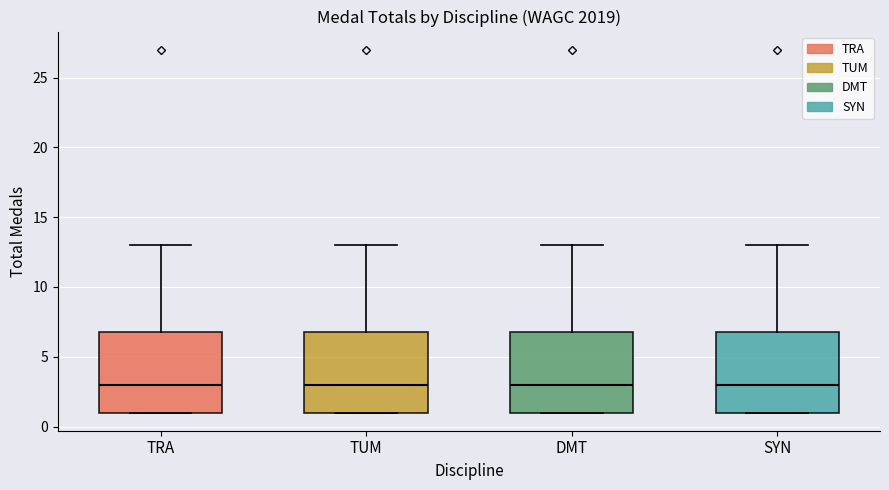

Reading left to right, read every box against the y-axis: the position of its median line, the range the box covers, and the ends of its whiskers. The values are not printed on the chart, so give them approximately, as read against the axis.

TRA: median 3, box 1 to 7, whiskers 1 to 13
TUM: median 3, box 1 to 7, whiskers 1 to 13
DMT: median 3, box 1 to 7, whiskers 1 to 13
SYN: median 3, box 1 to 7, whiskers 1 to 13